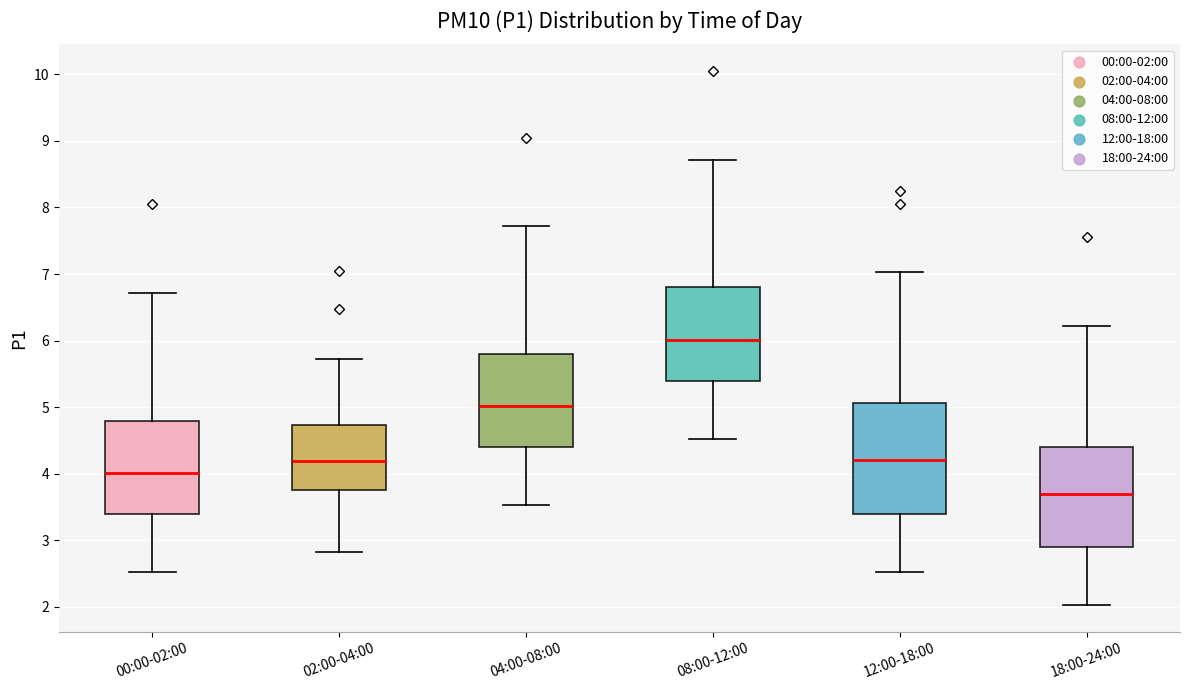

Reading left to right, read every box against the y-axis: the position of its median line, the range the box covers, and the ends of its whiskers. The values are not printed on the chart, so give them approximately, as read against the axis.

00:00-02:00: median 4.0, box 3.4 to 4.8, whiskers 2.5 to 6.7
02:00-04:00: median 4.2, box 3.8 to 4.7, whiskers 2.8 to 5.7
04:00-08:00: median 5.0, box 4.4 to 5.8, whiskers 3.5 to 7.7
08:00-12:00: median 6.0, box 5.4 to 6.8, whiskers 4.5 to 8.7
12:00-18:00: median 4.2, box 3.4 to 5.1, whiskers 2.5 to 7.0
18:00-24:00: median 3.7, box 2.9 to 4.4, whiskers 2.0 to 6.2